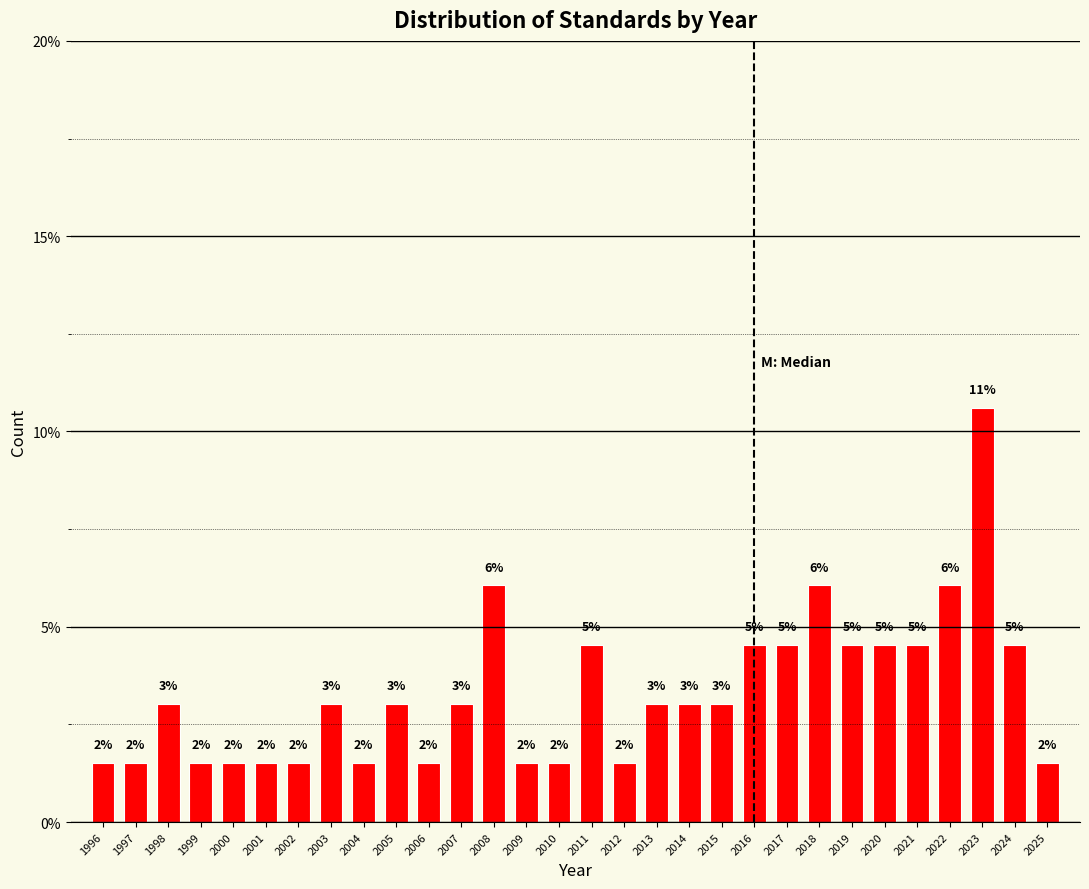

How many bars are there in total?

30